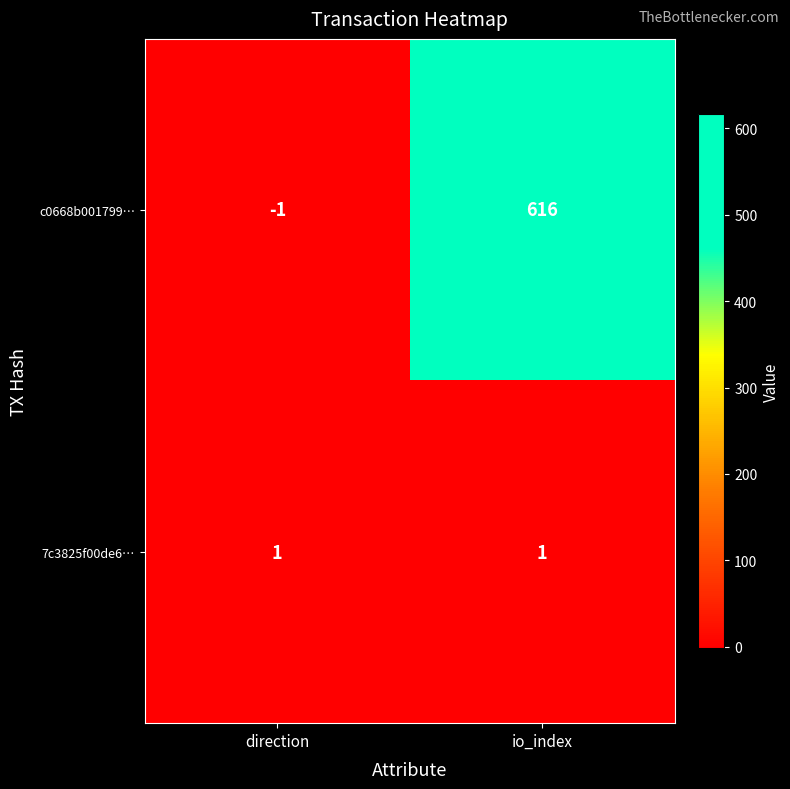

Is it true that 7c3825f00de6… equals 1 at direction?

True